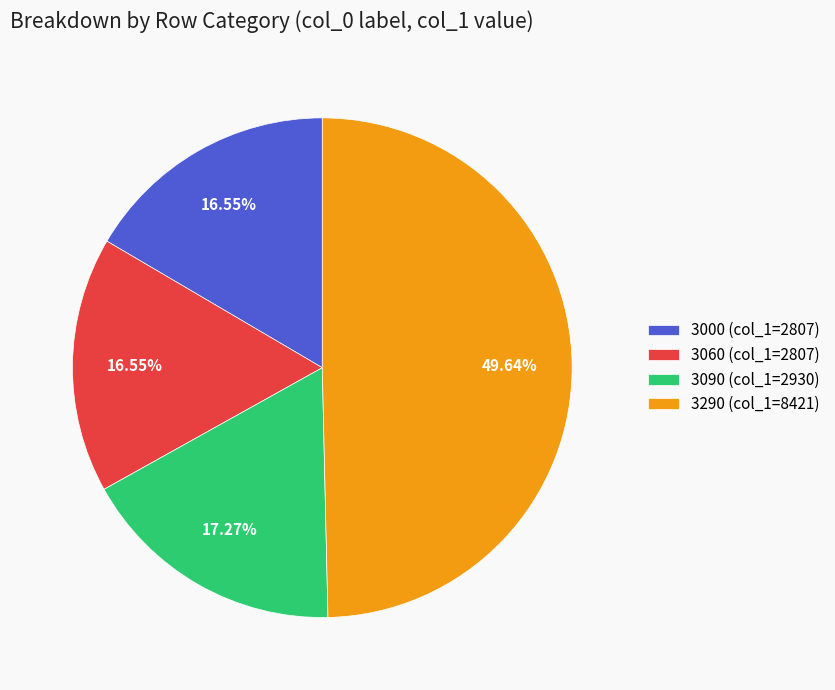

To the nearest percent, what percentage of the pie is 3060?

17%